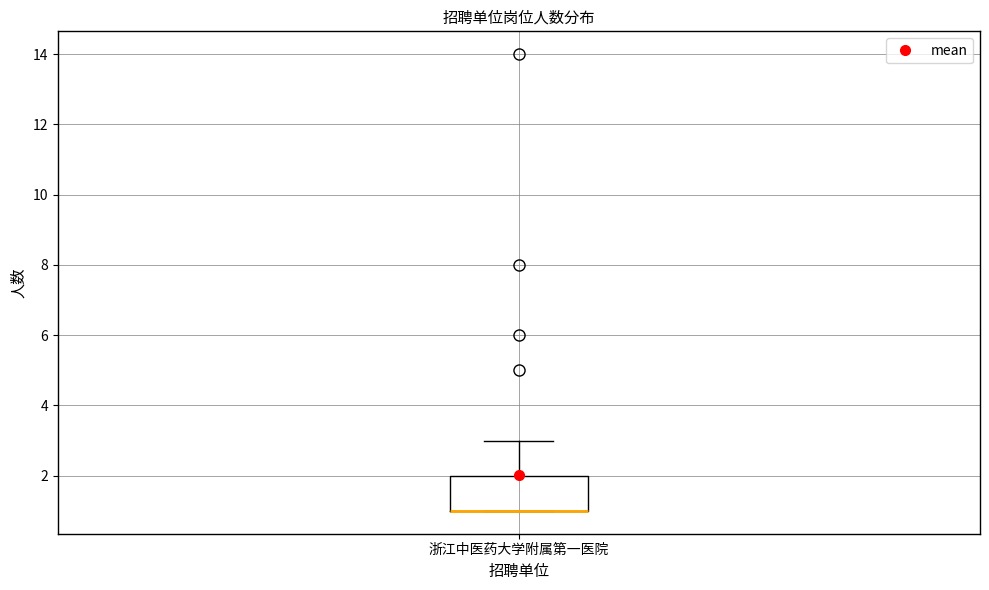

Transcribe this box plot: give where the median line is, the range the box spans, and where the two whiskers end, as read against the y-axis. The values are not printed on the chart, so give them approximately, as read against the axis.

median 1 (drawn on the box's lower edge), box 1 to 2, whiskers 1 to 3